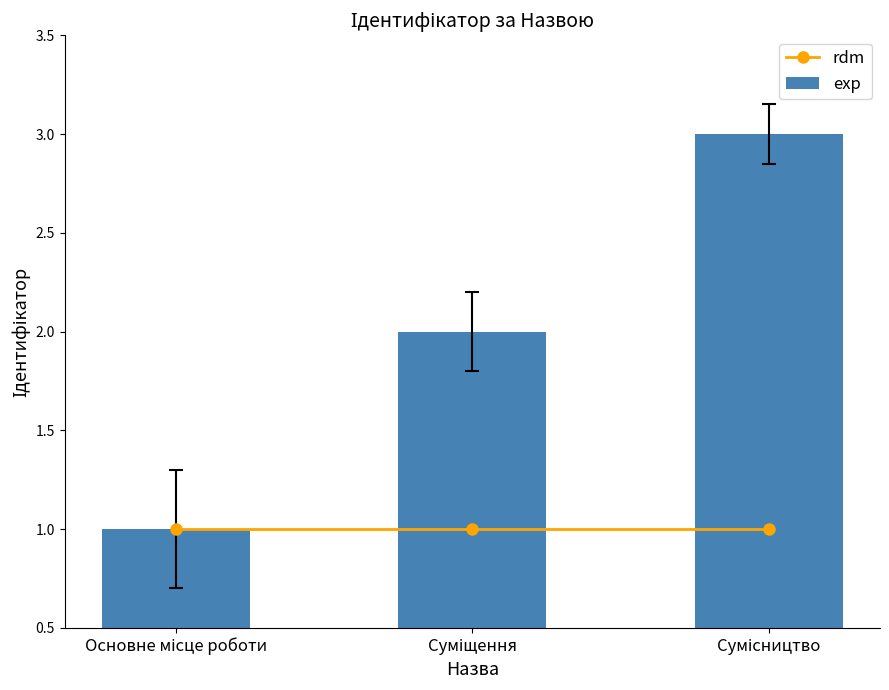

Which series changed the most between Основне місце роботи and Сумісництво?

exp